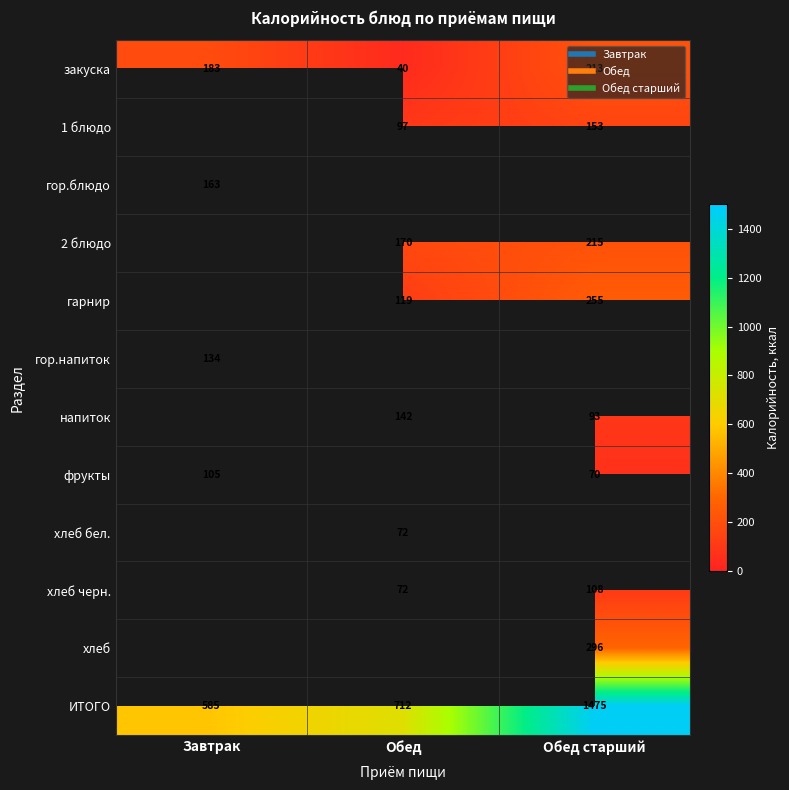

What is the spread (max minus min) of values at Обед?

671.9